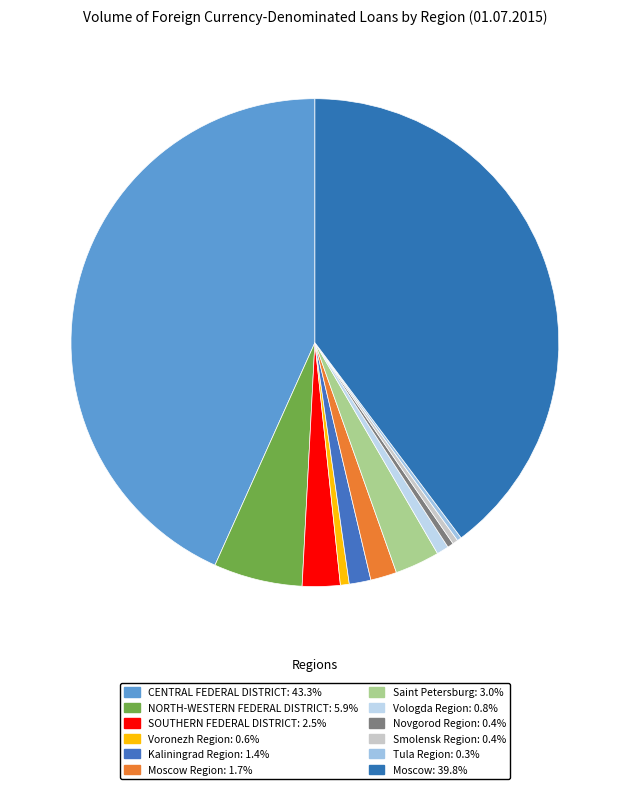

Count the number of slices in the pie.

12